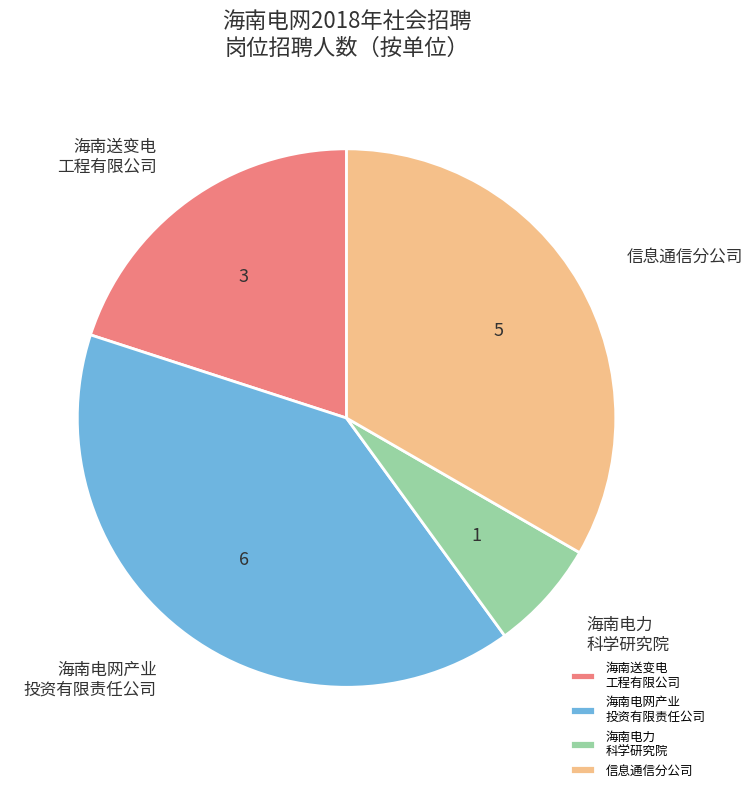

Is there any slice that represents more than half of the pie?

No